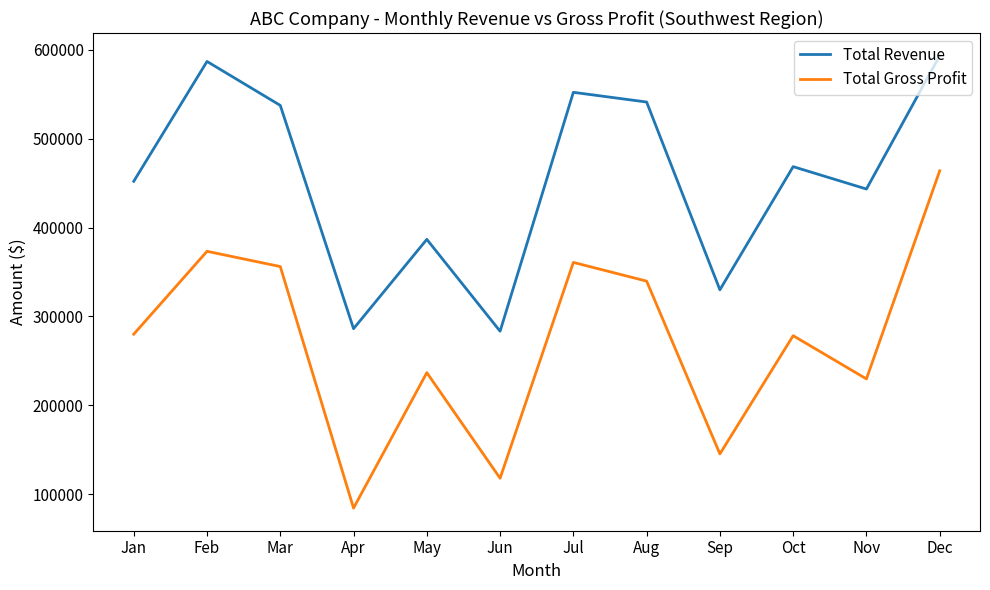

The Total Gross Profit series shows 463899 at Dec. True or false?

True